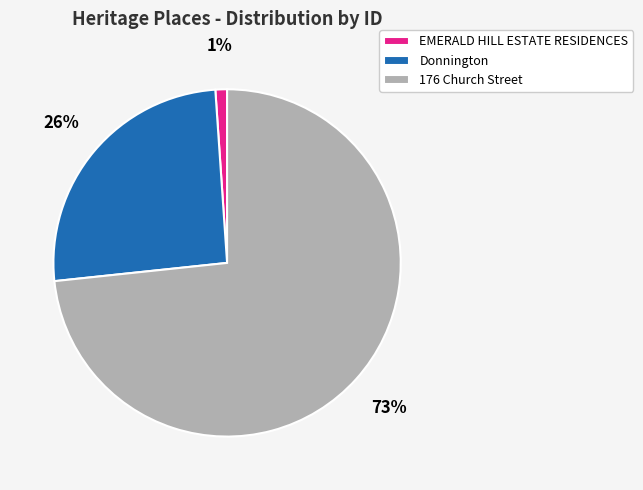

Which category has the biggest portion of the pie?

176 Church Street